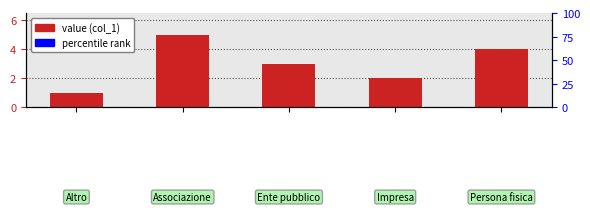

What is the sum of all values?

15